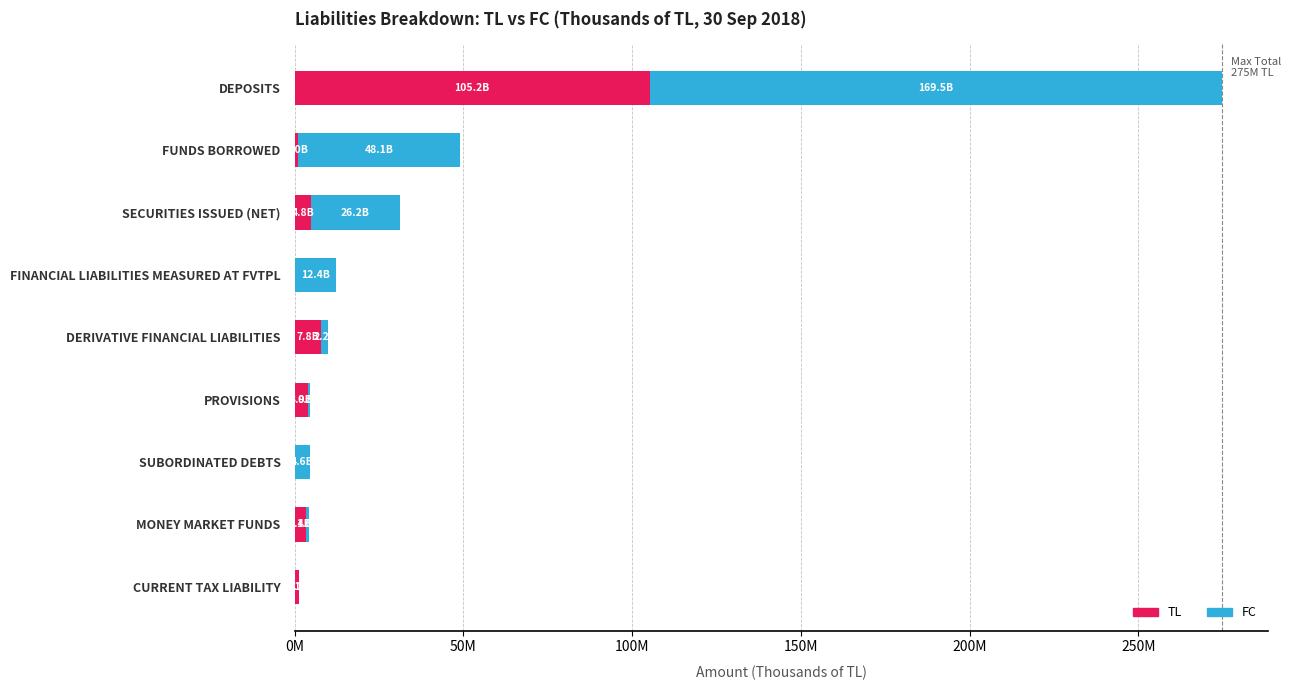

What is the sum of all TL values?

127224665